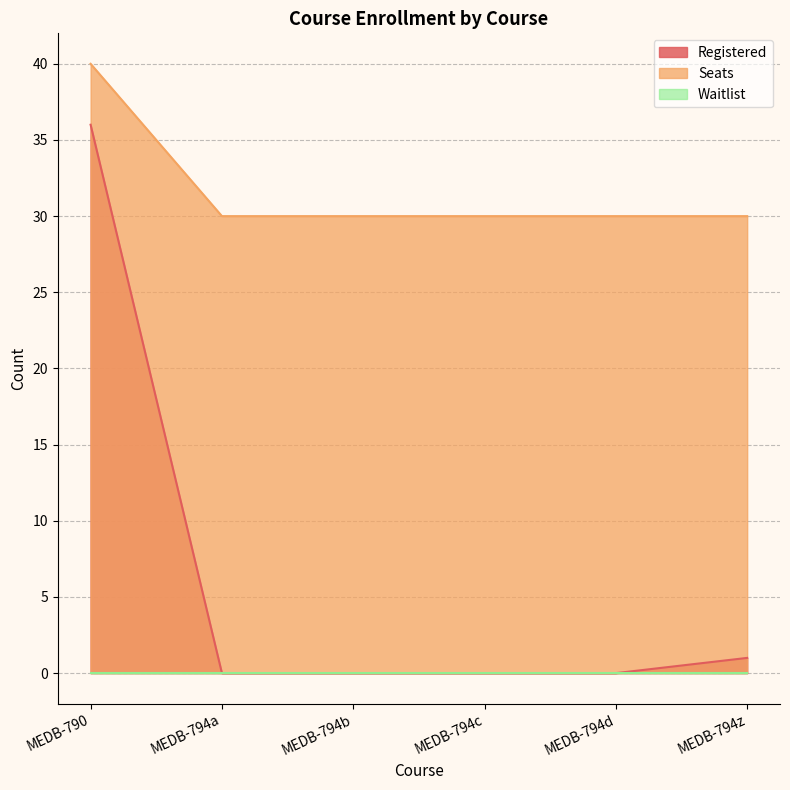

How many categories are shown in the chart?

6